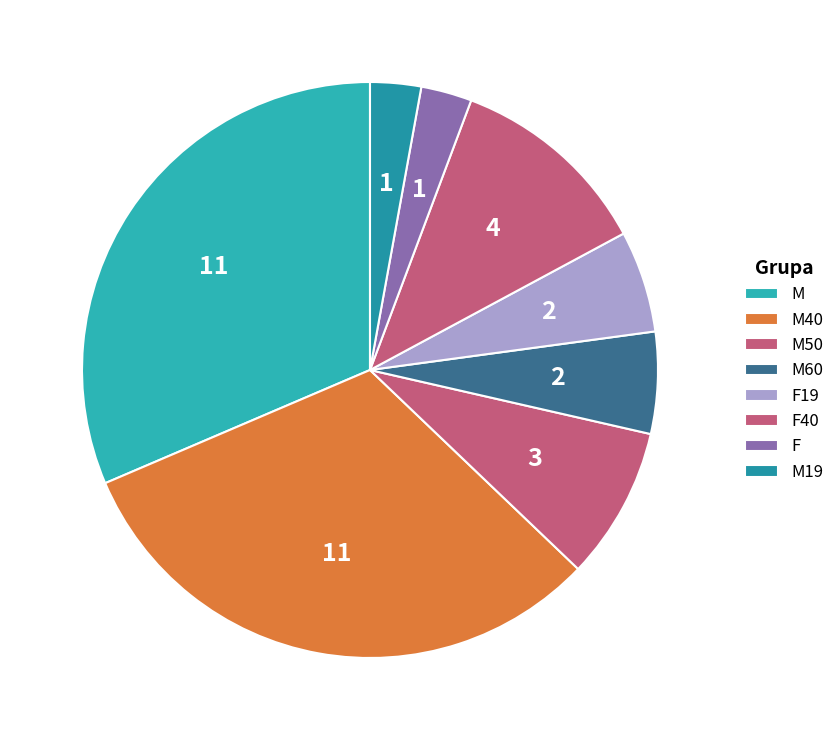

How many segments does this pie chart have?

8